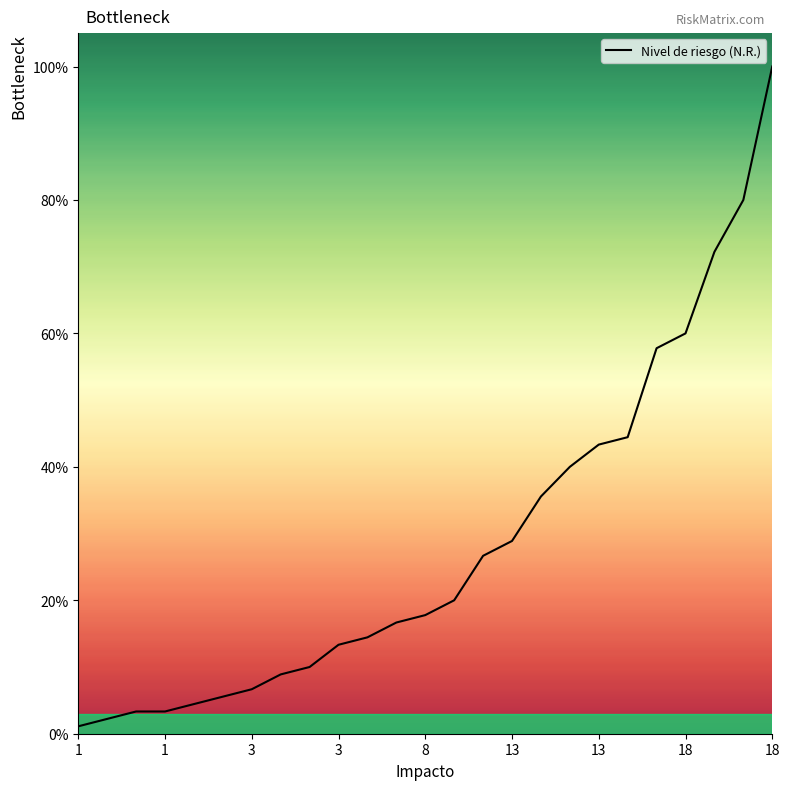

Does the chart have visible grid lines?

No